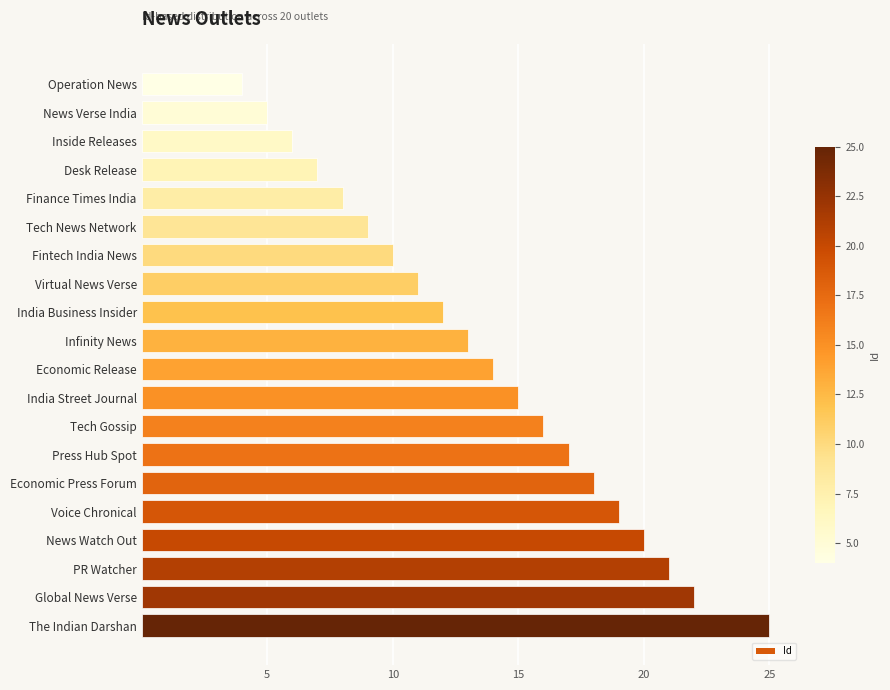

What is the change in value from Desk Release to Tech Gossip?

+9